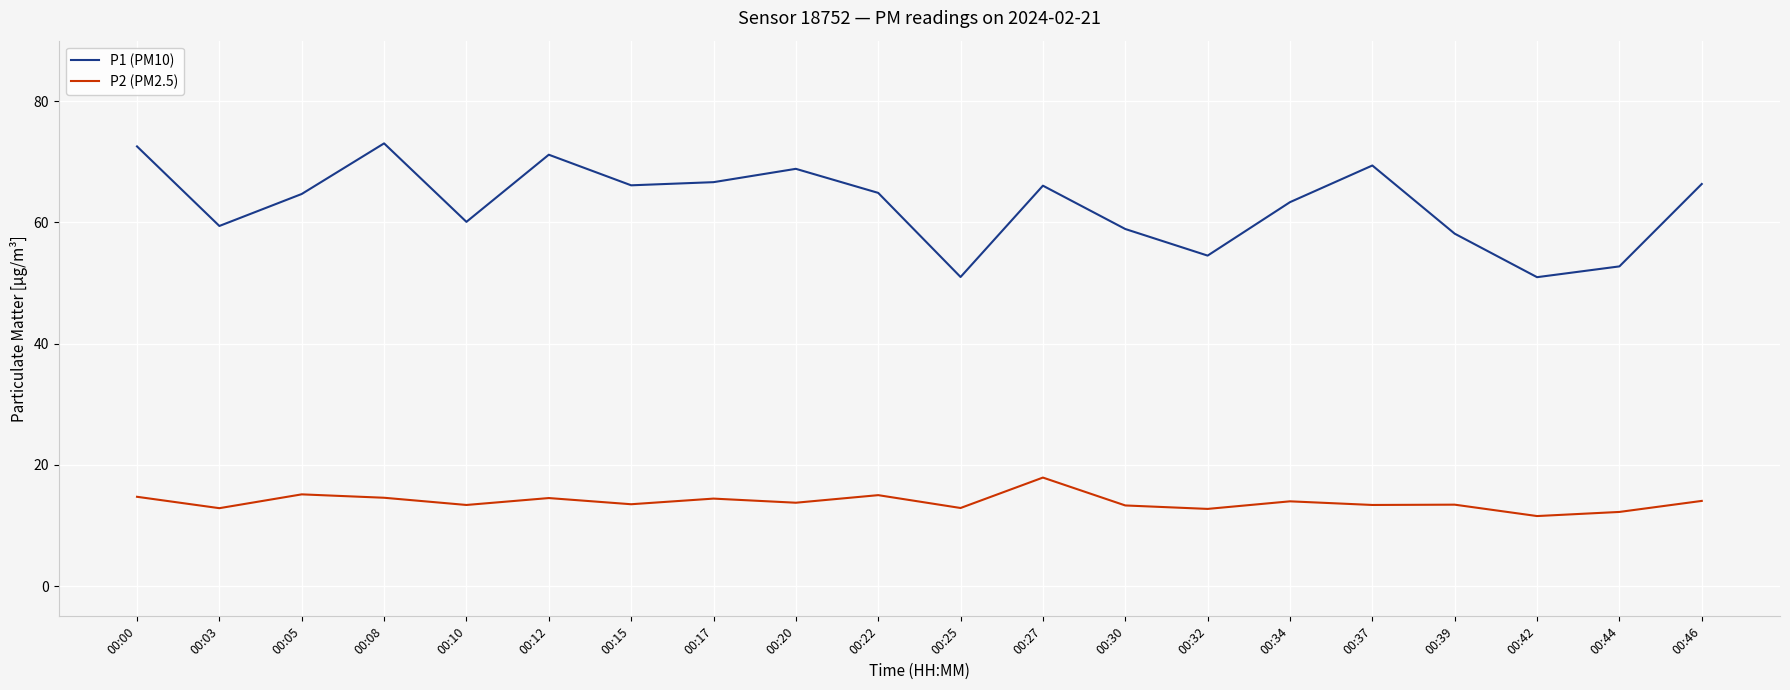

Is this an area chart (filled region under the line)?

No